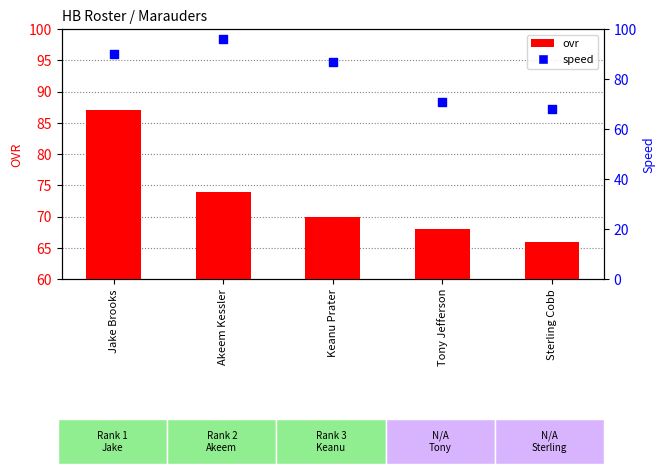

Which series contains the lowest Y value?

ovr